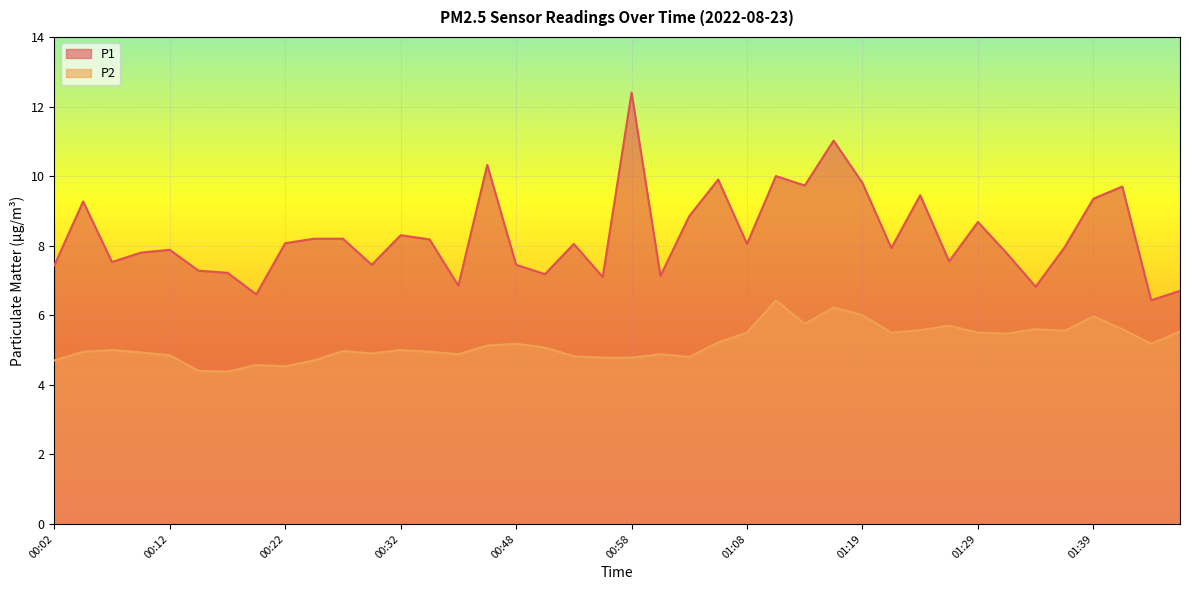

At which category does the chart reach its minimum across all series?

00:17